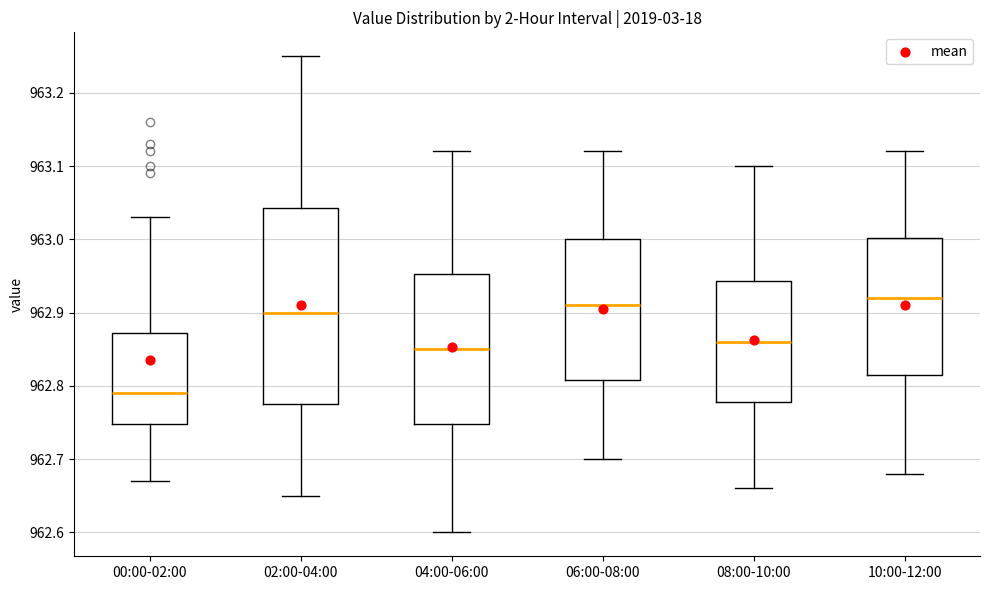

Comparing the boxes themselves (not the whiskers), which one is the tallest?

02:00-04:00